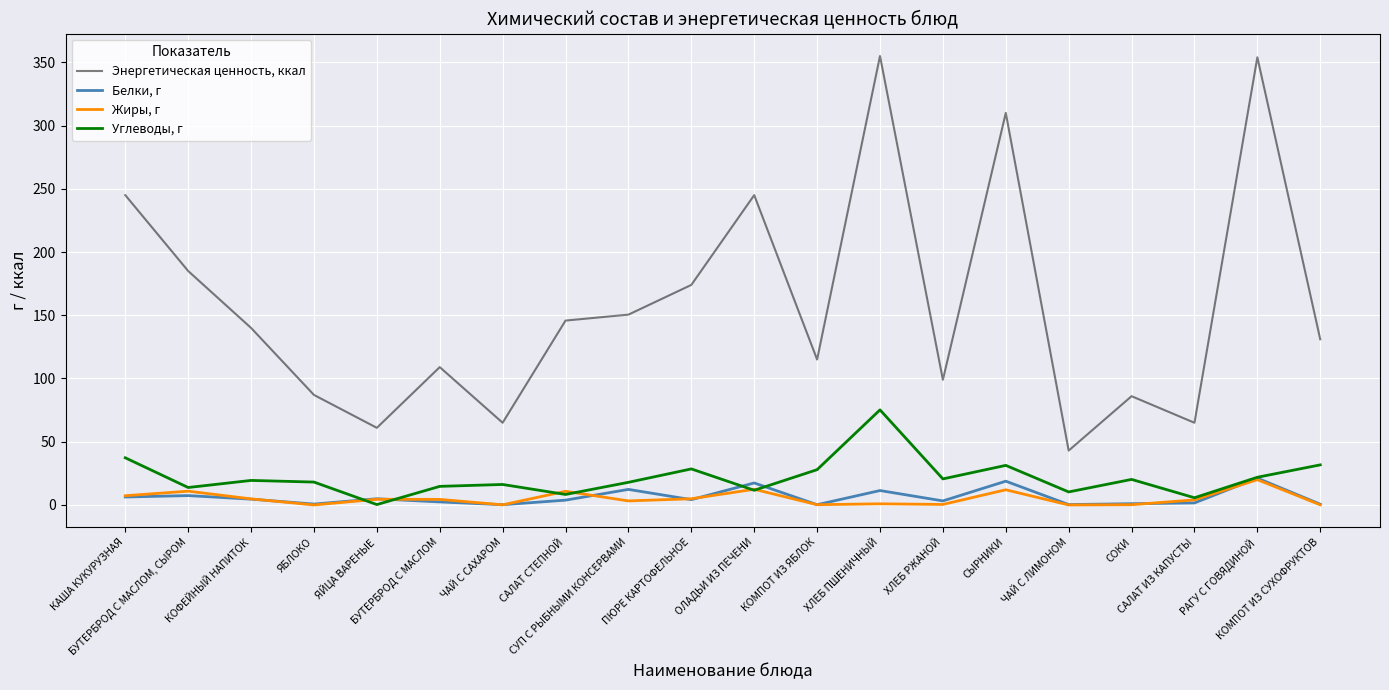

What is the difference between the maximum and minimum values in the Белки, г series?

21.0